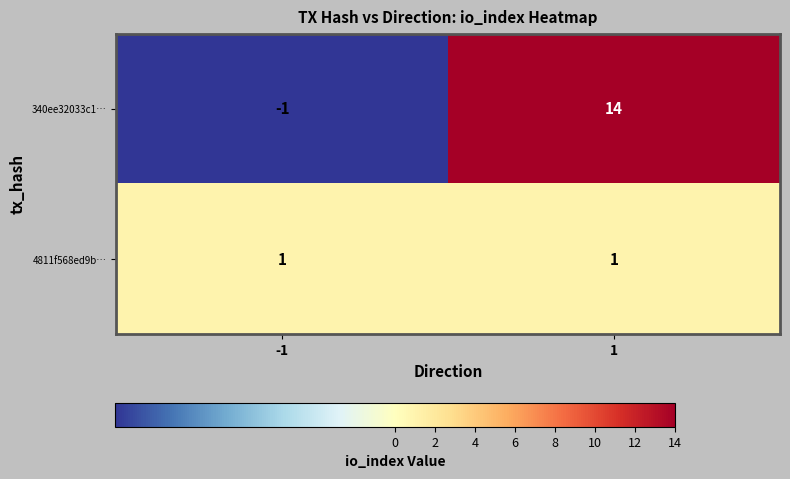

Is it true that 4811f568ed9b… equals 2 at 1?

False